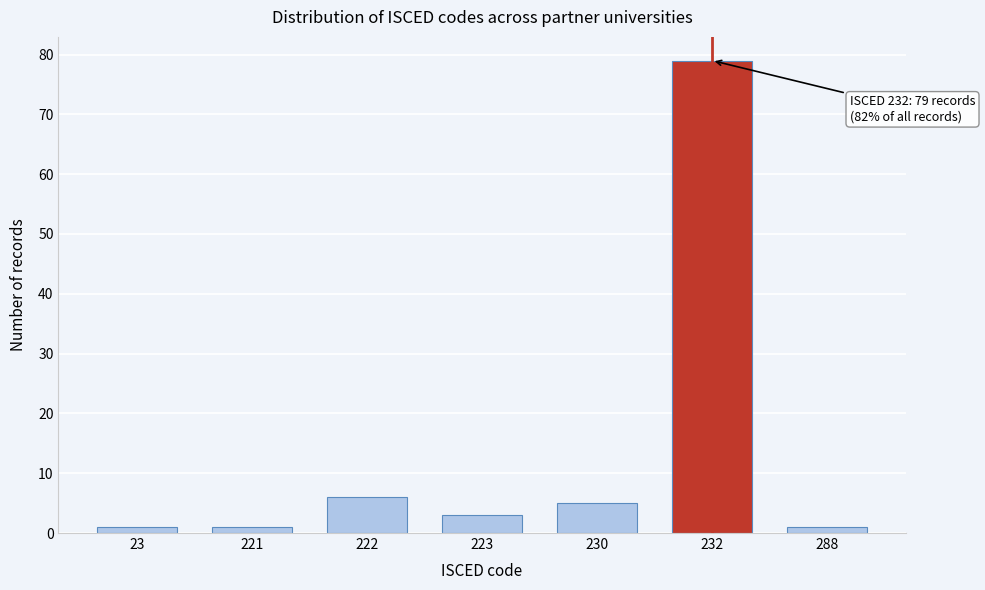

Reading left to right, transcribe all the data shown in this chart.

1	1	6	3	5	79	1